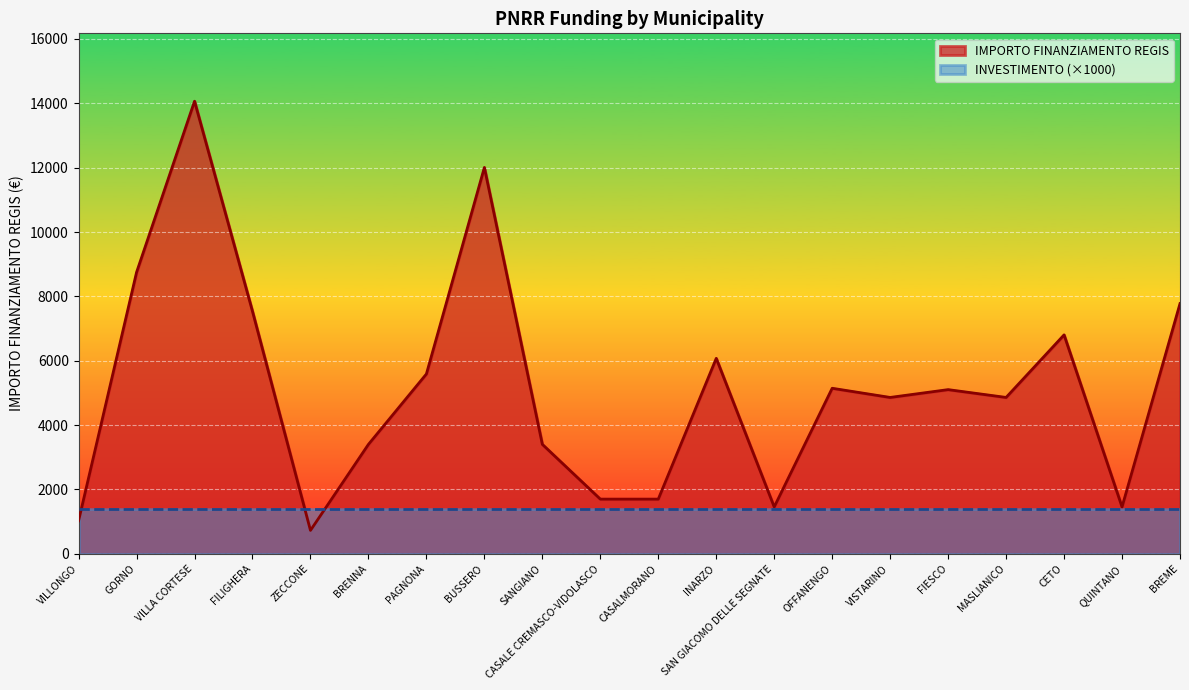

How many values are below 5103?

10